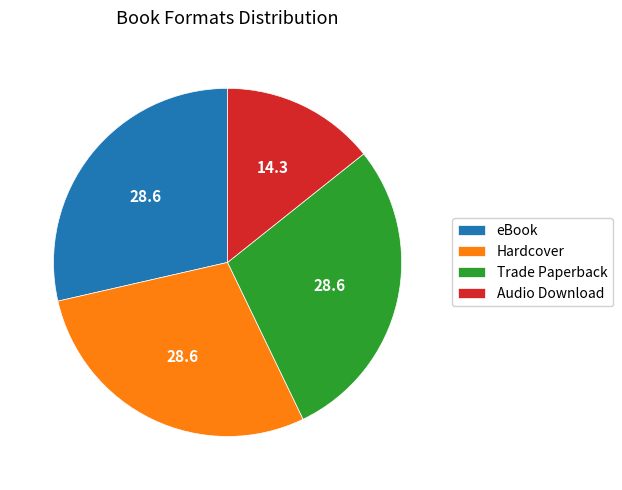

Is eBook the majority of the pie?

No